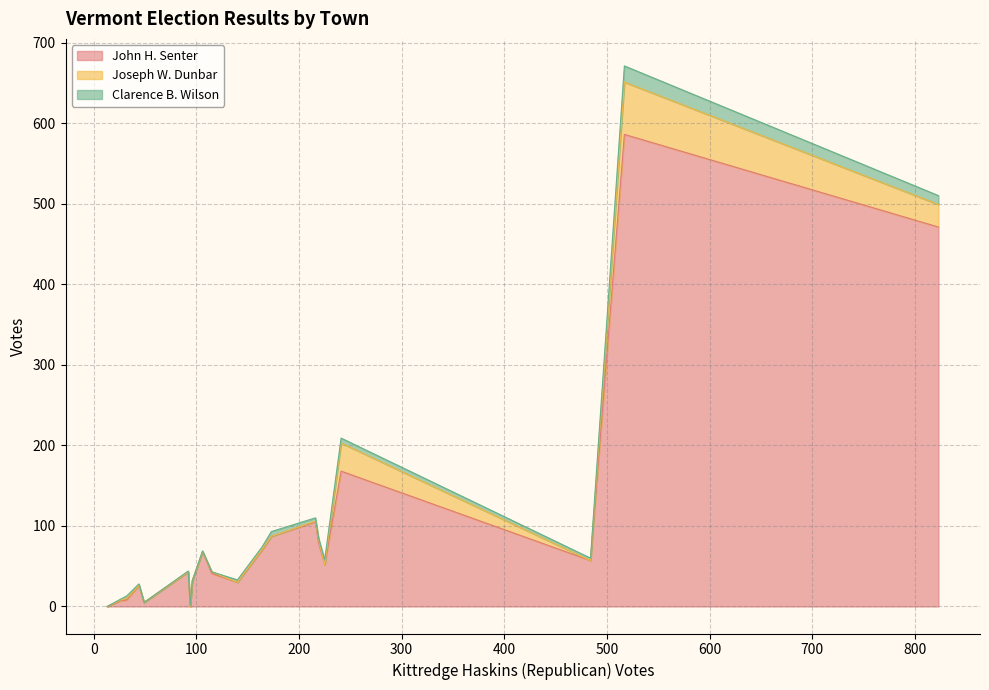

Reading left to right, transcribe all the data shown in this chart.

John H. Senter: Albany=70	Andover=5	Athens=8	Baltimore=0	Barnard=68	Barnet=52	Barre City=586	Barre Town=168	Barton=57	Berlin=41	Bethel=79	Bloomfield=26	Bradford=87	Braintree=32	Brattleboro=471	Bridgewater=43	Brighton=105	Brookfield=30	Brookline=7	Brownington=0
Joseph W. Dunbar: Albany=1	Andover=0	Athens=2	Baltimore=0	Barnard=0	Barnet=0	Barre City=65	Barre Town=35	Barton=0	Berlin=2	Bethel=4	Bloomfield=0	Bradford=0	Braintree=0	Brattleboro=28	Bridgewater=0	Brighton=1	Brookfield=0	Brookline=1	Brownington=0
Clarence B. Wilson: Albany=3	Andover=0	Athens=3	Baltimore=0	Barnard=1	Barnet=6	Barre City=20	Barre Town=6	Barton=3	Berlin=0	Bethel=2	Bloomfield=2	Bradford=6	Braintree=0	Brattleboro=11	Bridgewater=1	Brighton=4	Brookfield=3	Brookline=1	Brownington=1